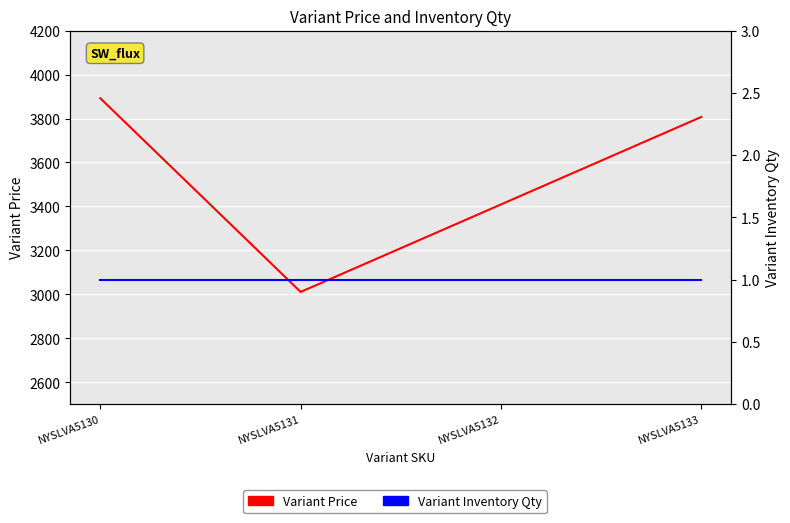

The value of Variant Price at NYSLVA5133 is 3807. True or false?

True